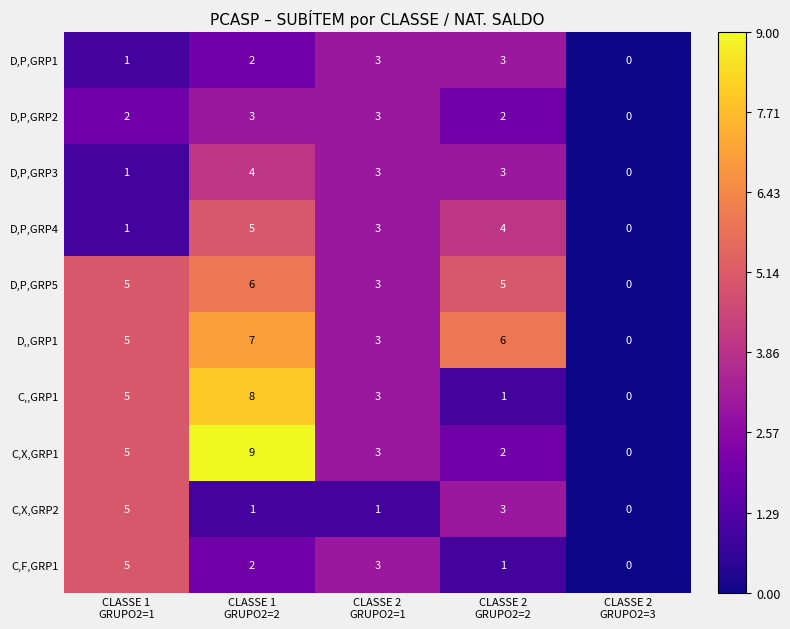

Which series has the largest total across all categories?

D,,GRP1